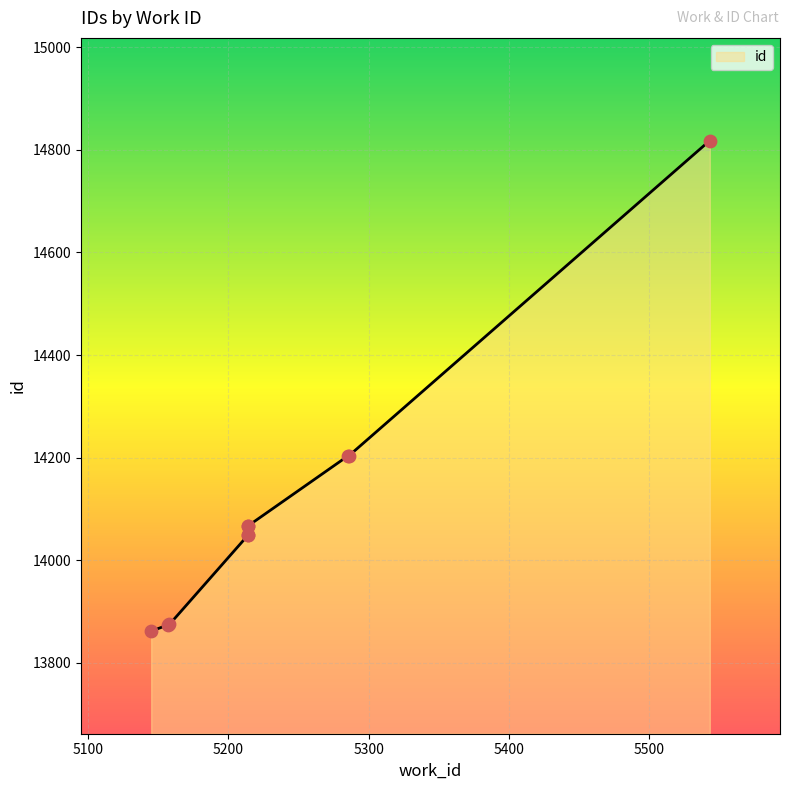

Between 5286 and 5157, which is larger?

5286